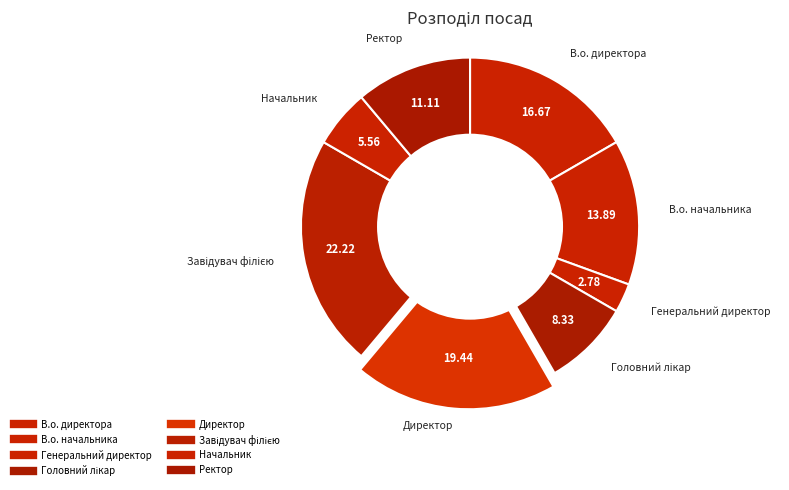

What percentage is the Завідувач філією slice, to the nearest percent?

22%